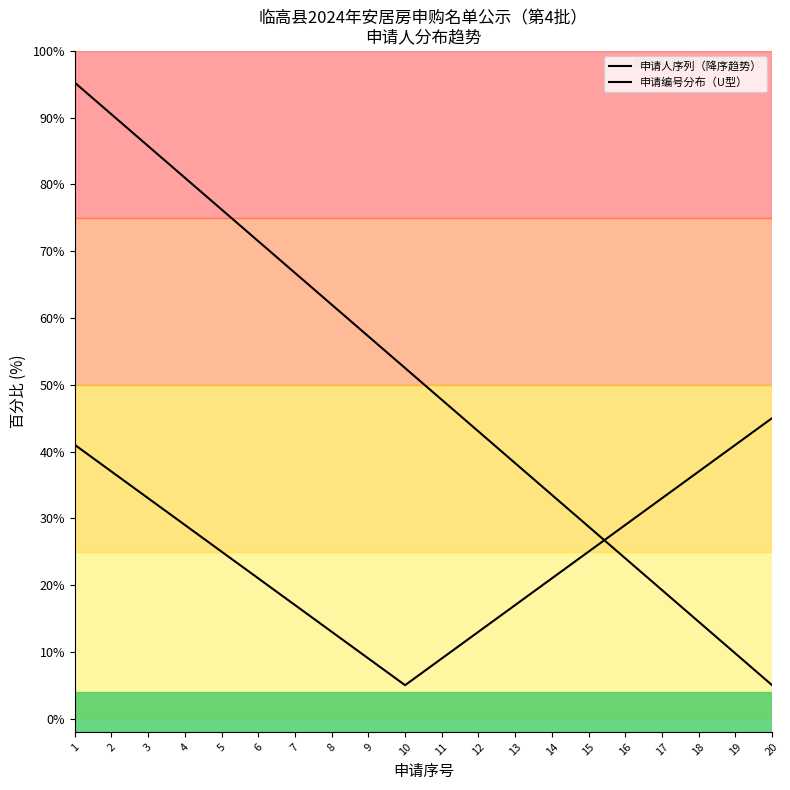

Which series has the largest total across all categories?

申请人序列（降序趋势）